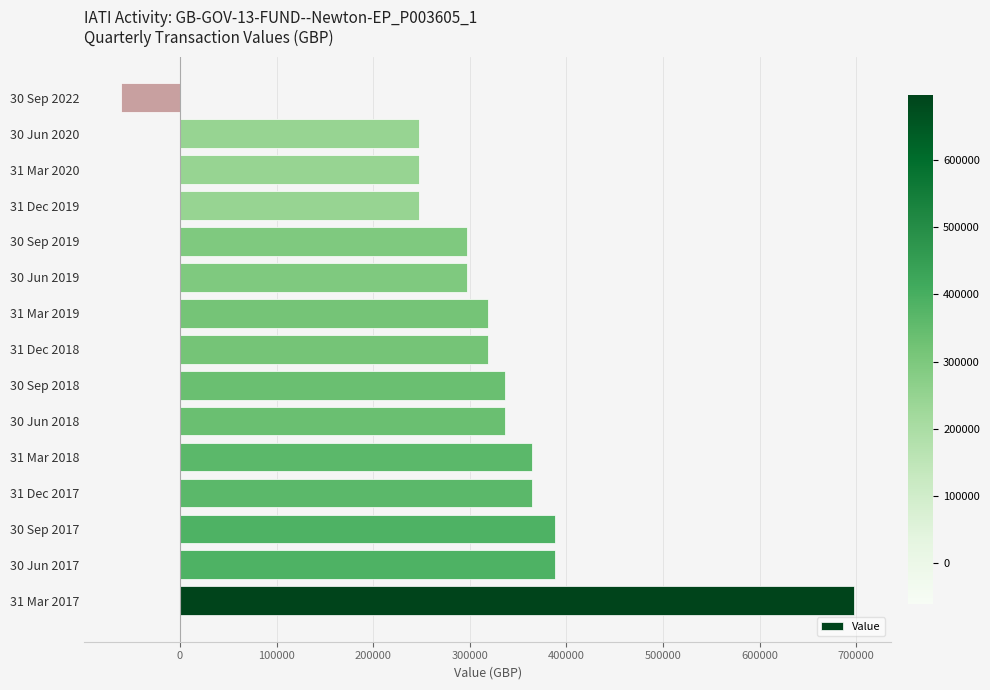

How many values exceed 318392?

9